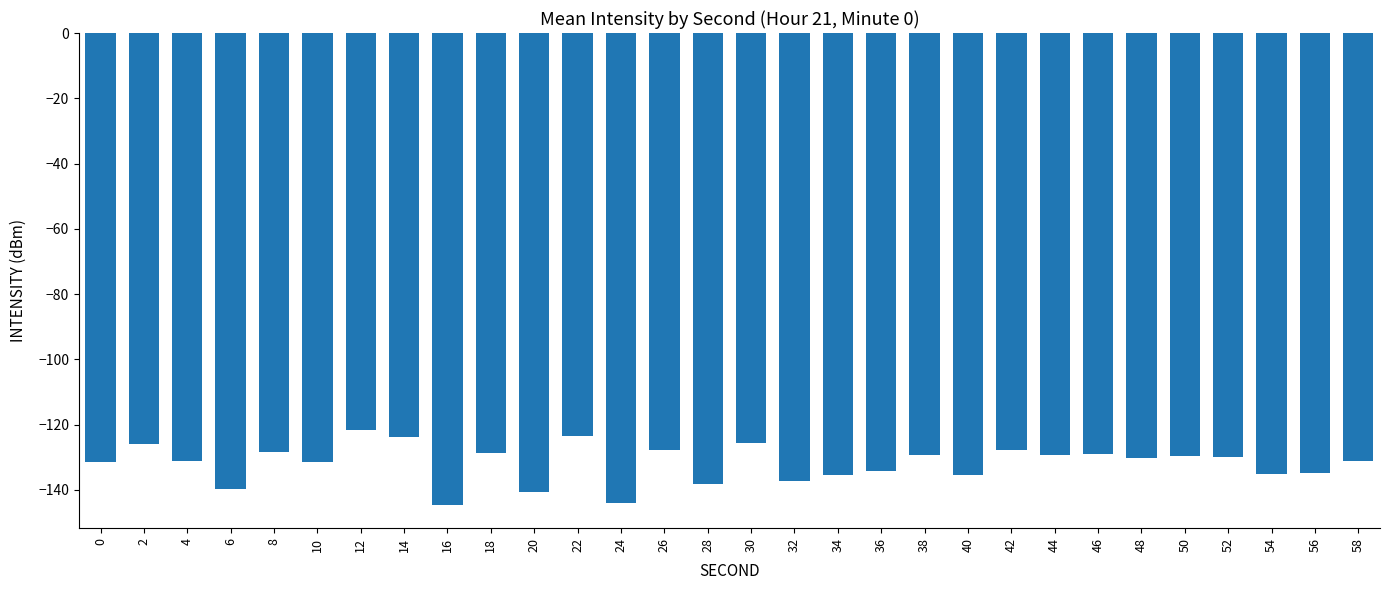

What is the smallest value displayed?

-144.5